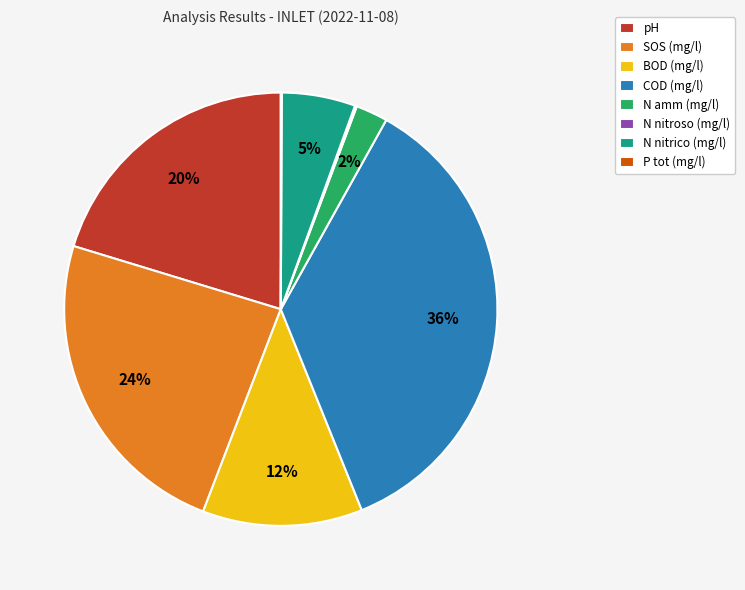

To the nearest percent, what portion does pH represent?

20%